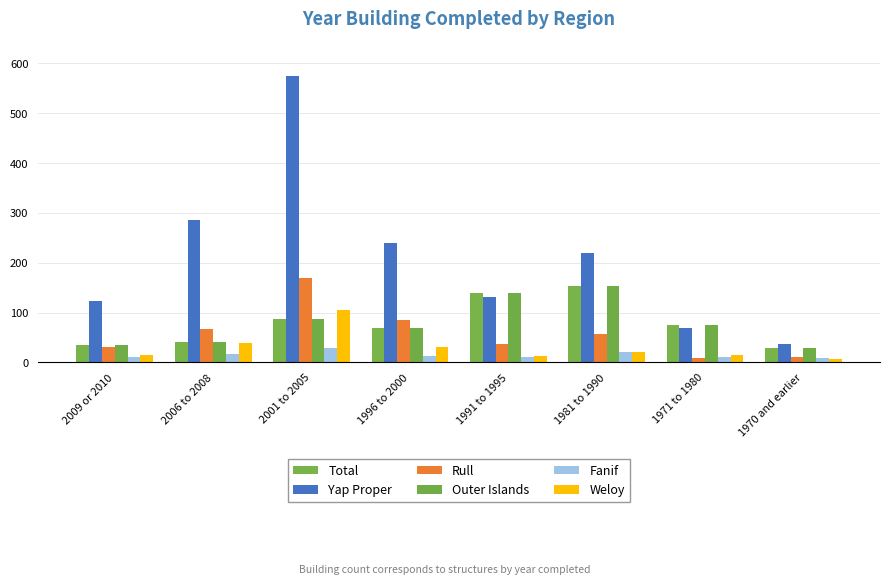

What is the difference between the highest and lowest values at 1996 to 2000?

227